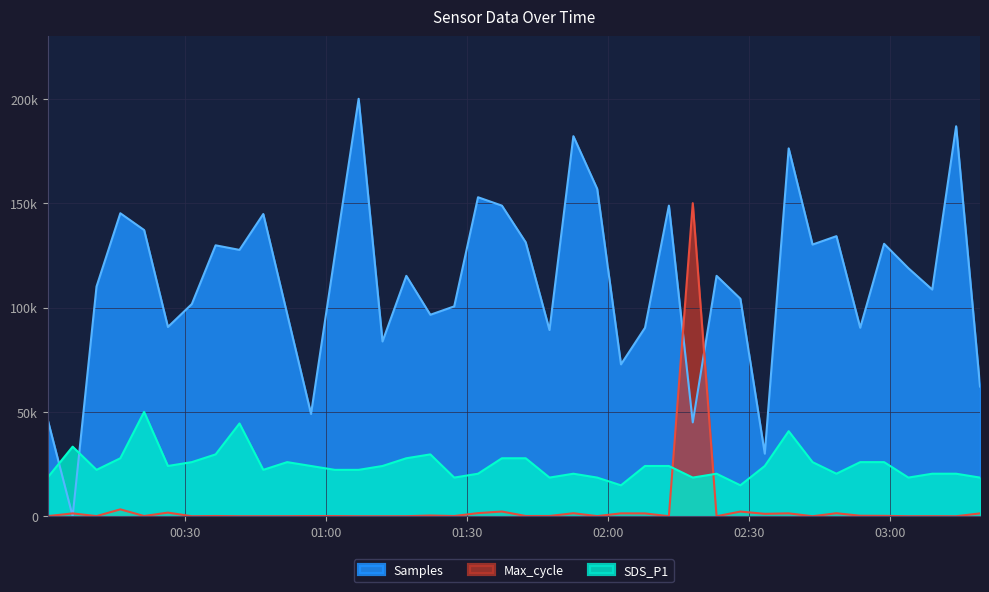

What is the sum of all Samples values?

4505301.6